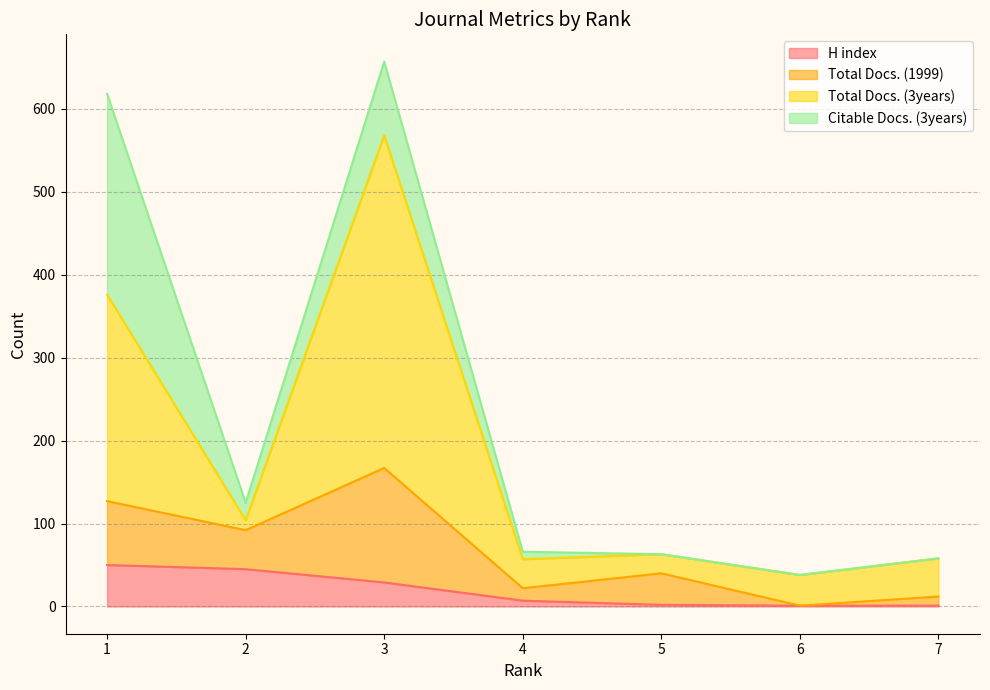

What is the difference between the second highest and minimum values in the Total Docs. (3years) series?

338